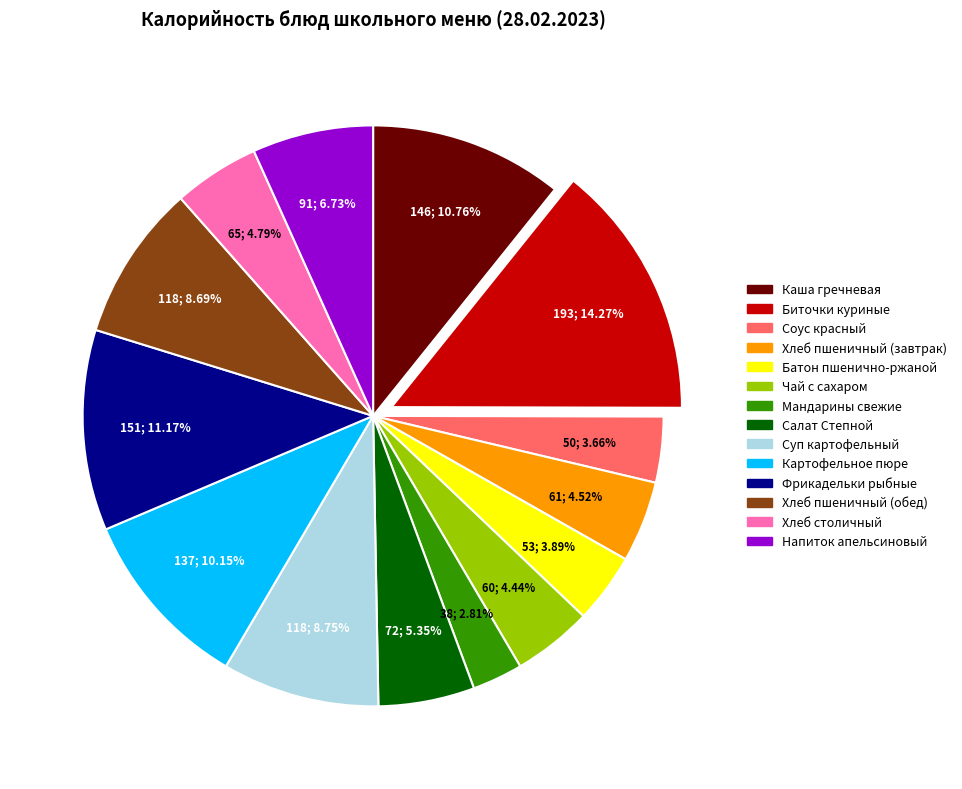

Does Батон пшенично-ржаной represent more than half of the total?

No